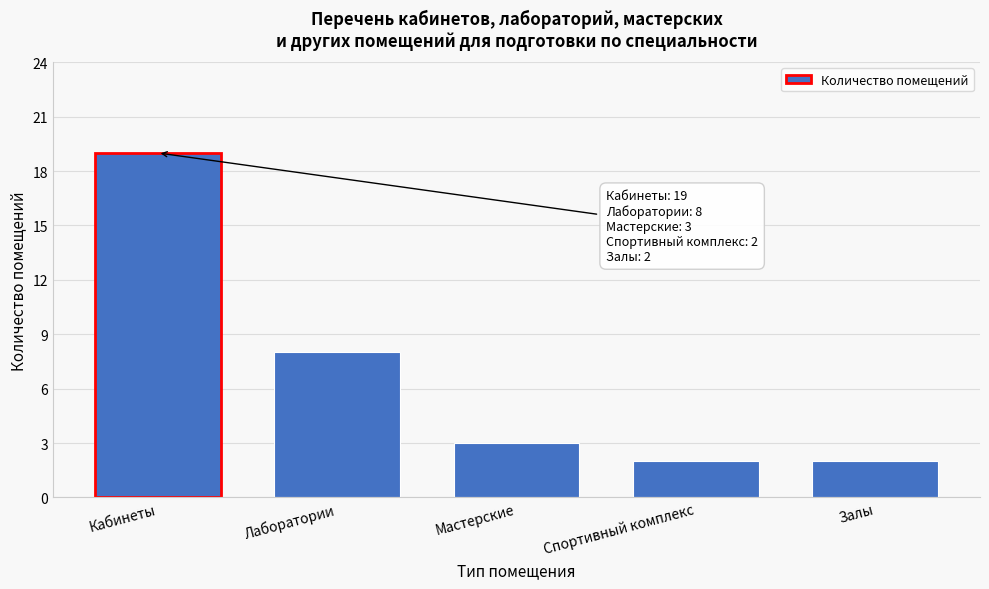

Reading left to right, transcribe all the data shown in this chart.

Кабинеты=19	Лаборатории=8	Мастерские=3	Спортивный комплекс=2	Залы=2